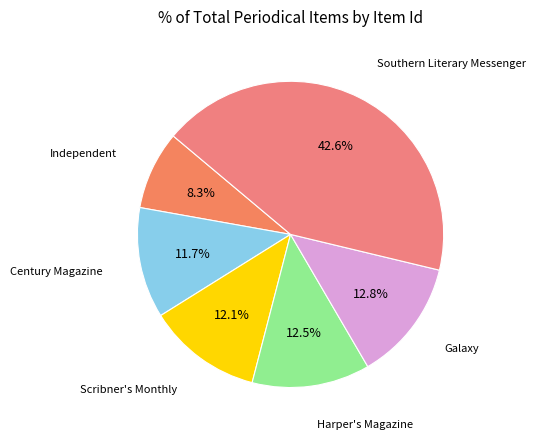

Which slice is the smallest?

Independent